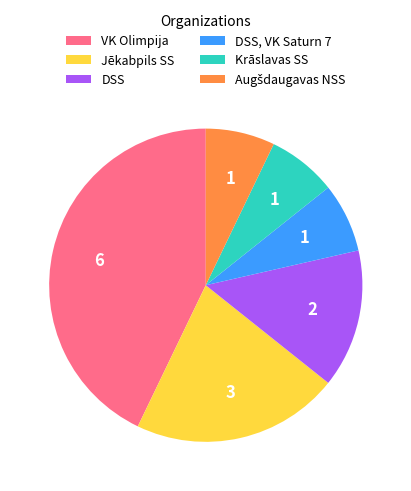

What is the ratio of the value at VK Olimpija to the value at Krāslavas SS?

6.0